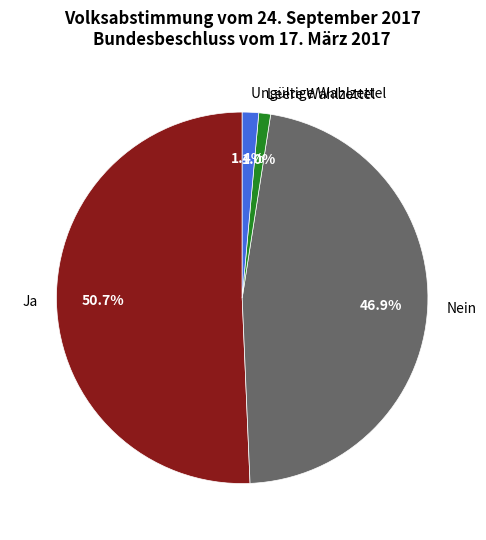

Between Nein and Leere Wahlzettel, which is larger?

Nein